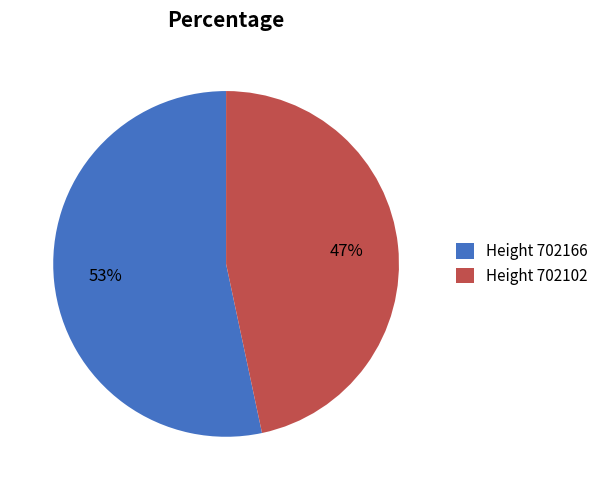

How many segments does this pie chart have?

2